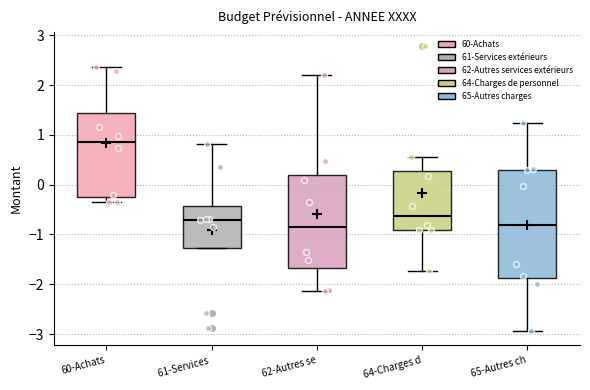

Which box has the highest median line?

60-Achats